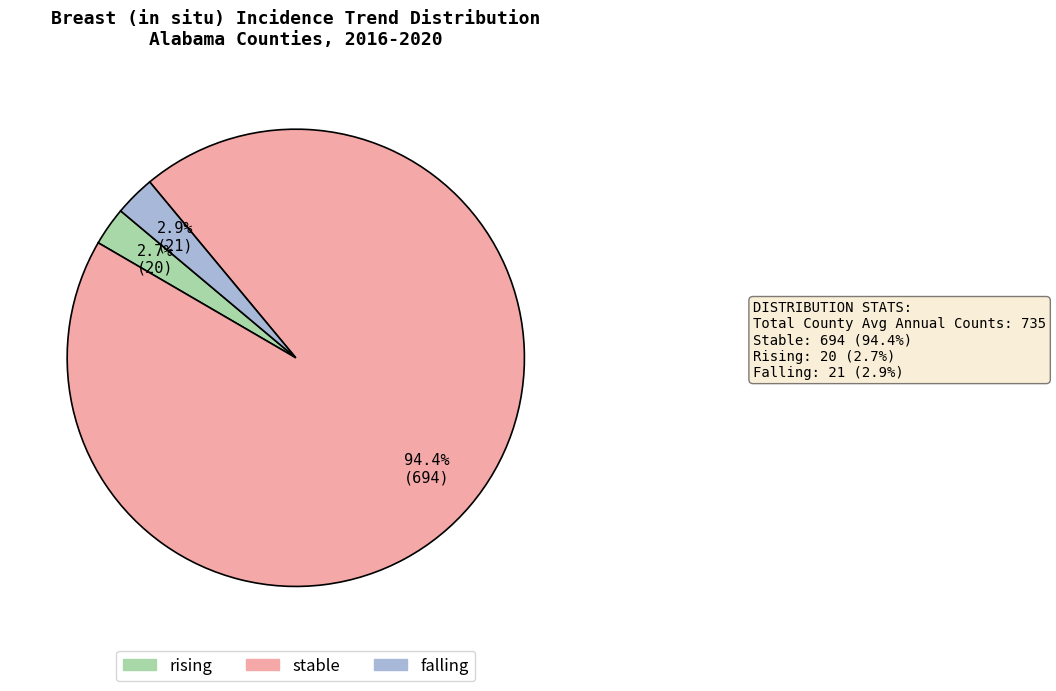

Count the number of slices in the pie.

3